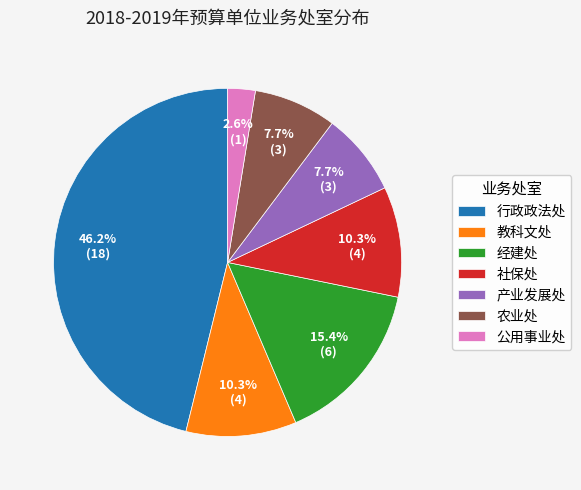

Is it true that 教科文处 is 1% of the pie?

False